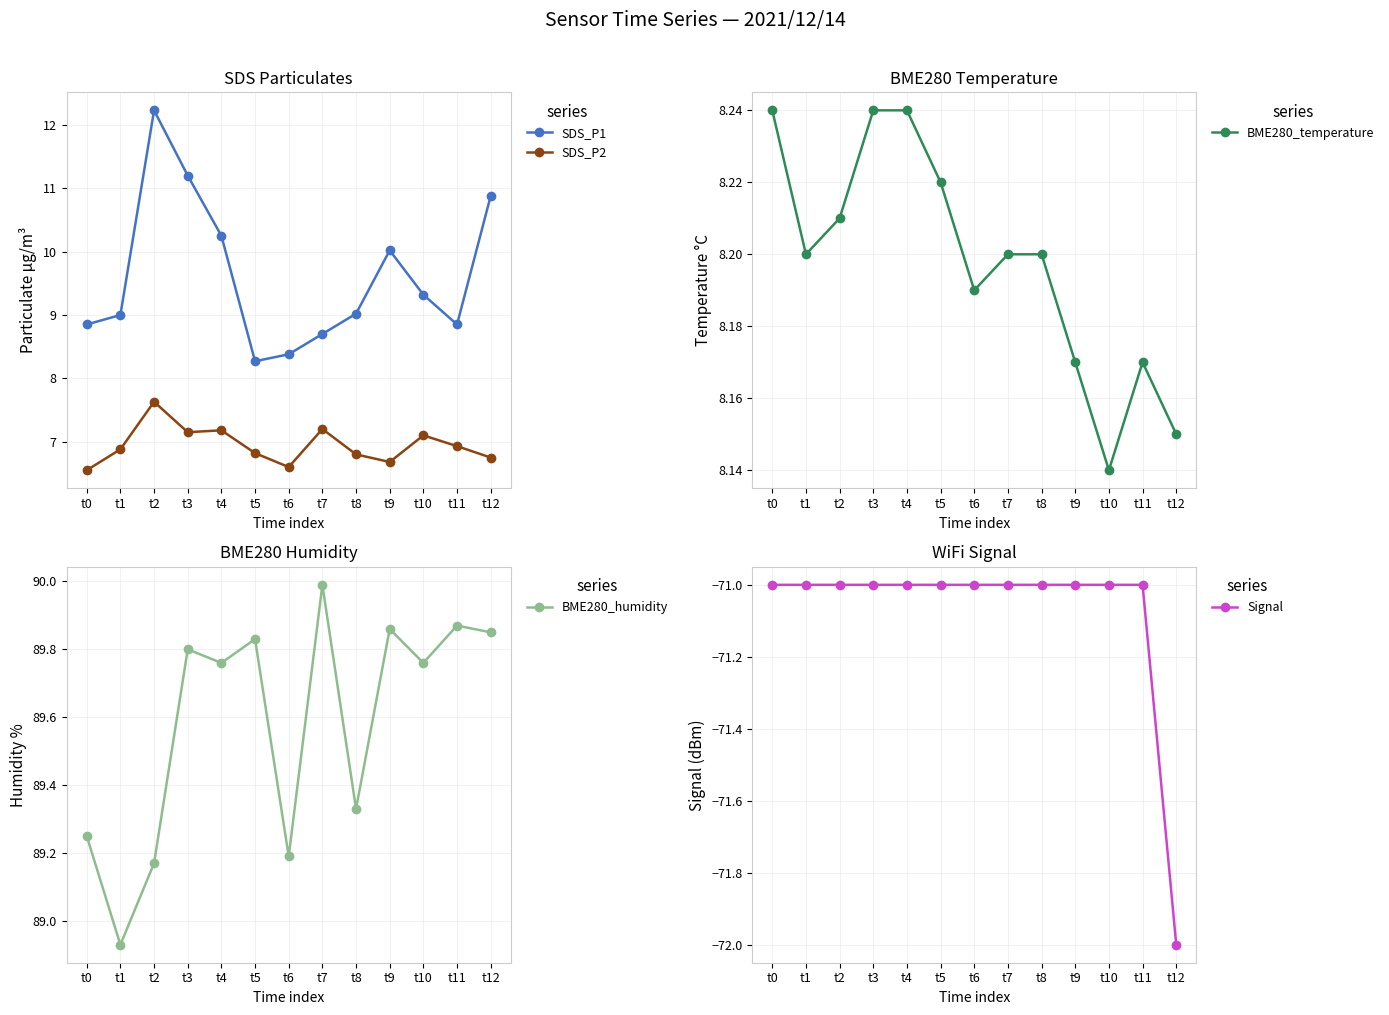

Is the value of BME280_humidity at t3 greater than the value of Signal at t12?

Yes